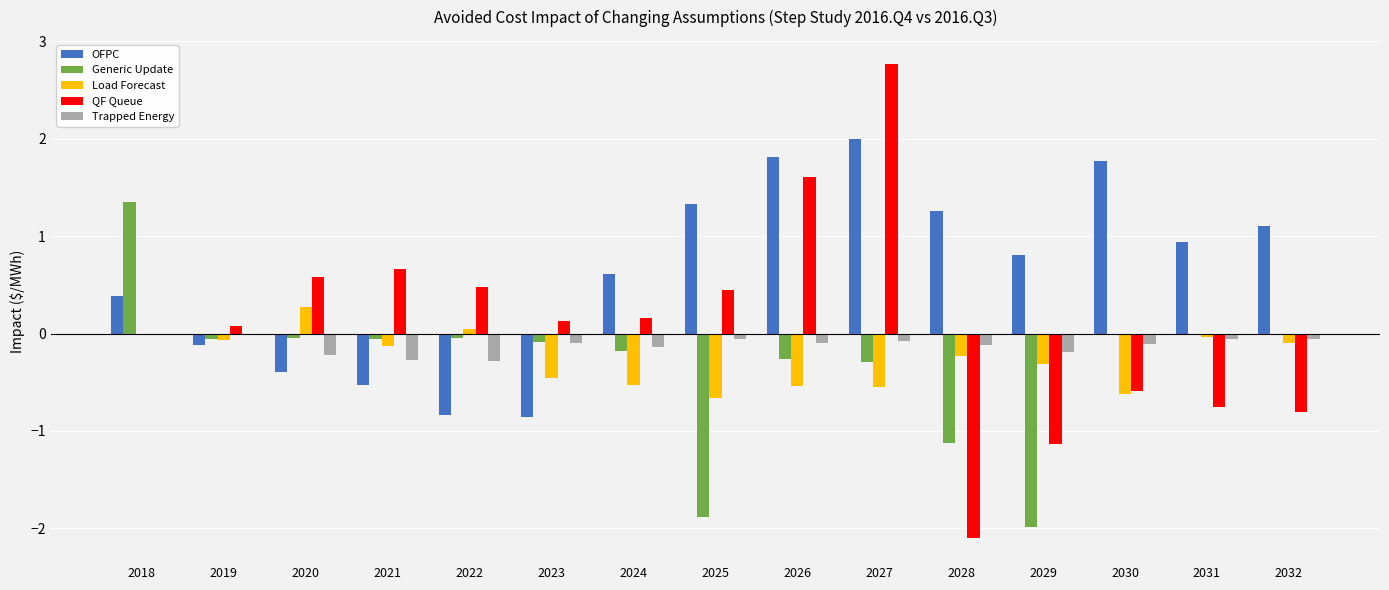

Between 2018 and 2031, which series saw the biggest shift?

Generic Update